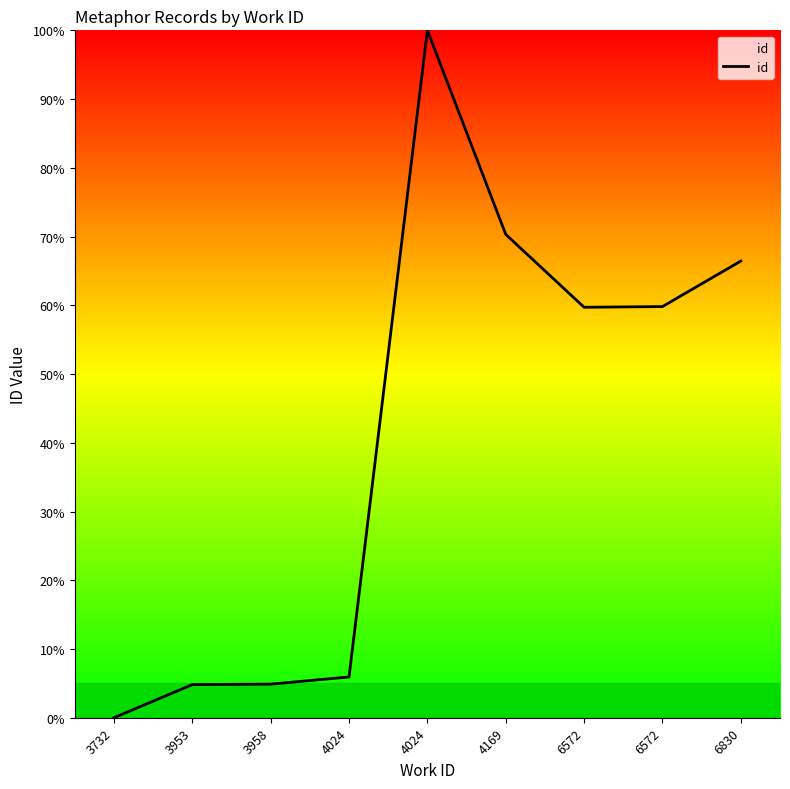

List the labels in order of value, smallest first.

3732, 3953, 3958, 4024, 6572, 6572, 6830, 4169, 4024